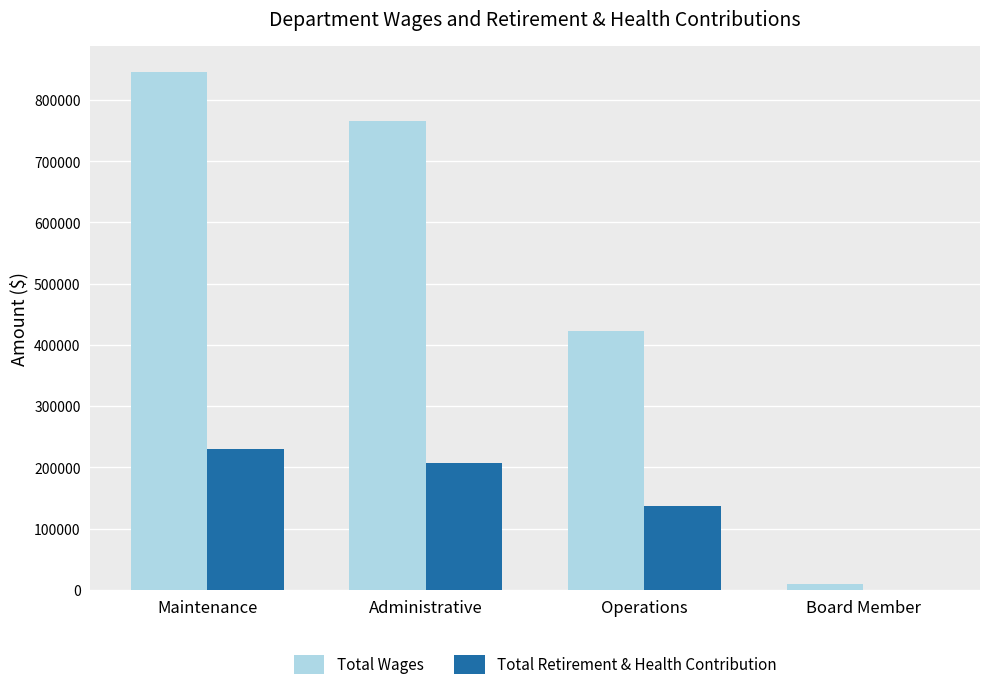

What is the greatest value displayed?

845974